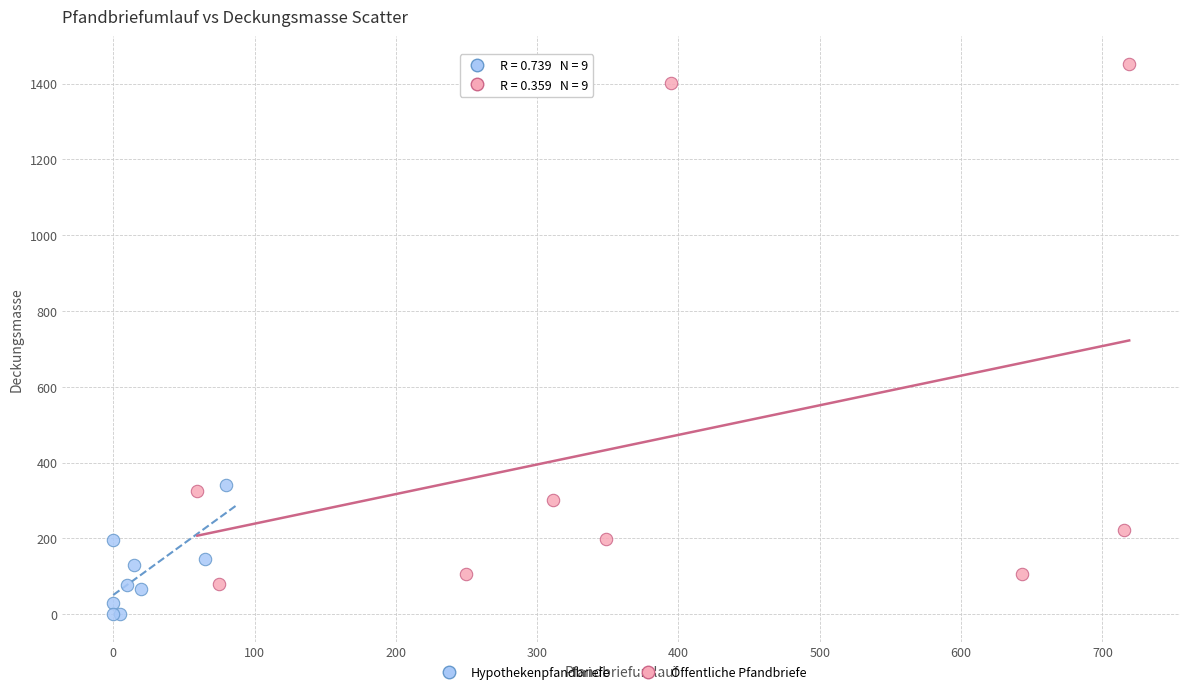

Which series reaches the minimum Y coordinate?

Hypothekenpfandbriefe